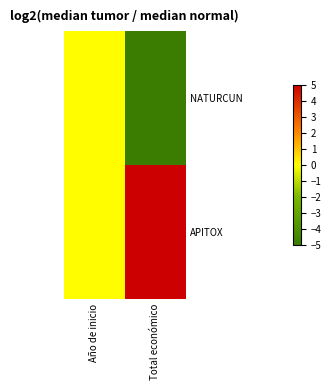

At which category is the sum across all series the highest?

Año de inicio